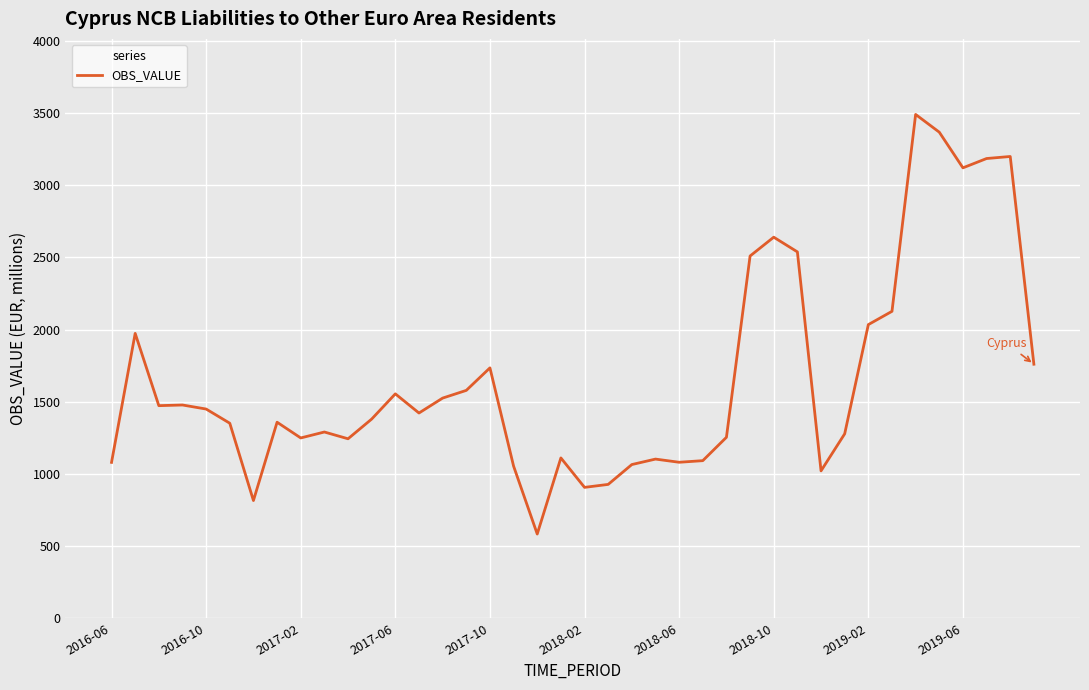

What is the greatest value displayed?

3490.2